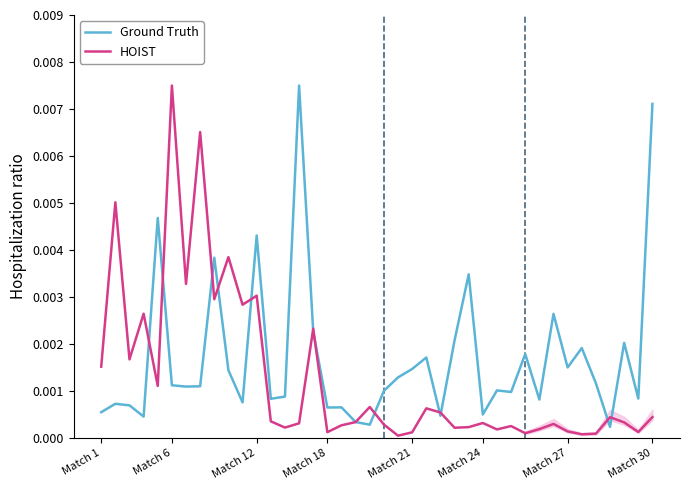

Is it true that Ground Truth equals 0.0 at 29?

True